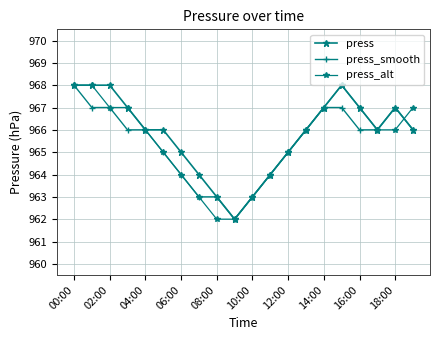

Count the number of categories in the chart.

20